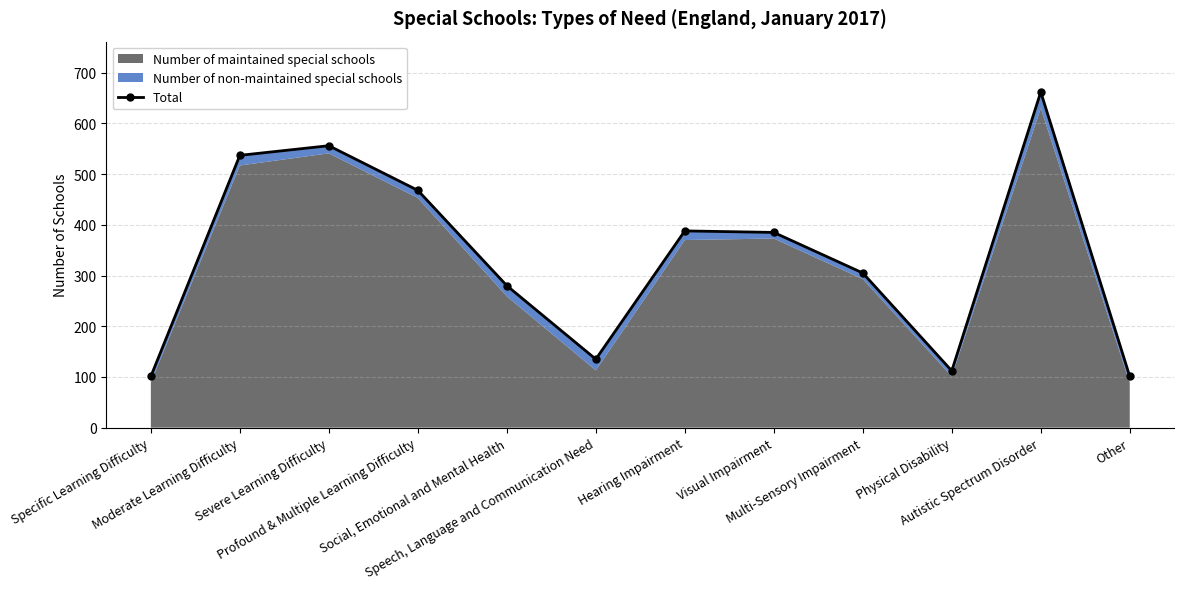

How many values are below 385?

6